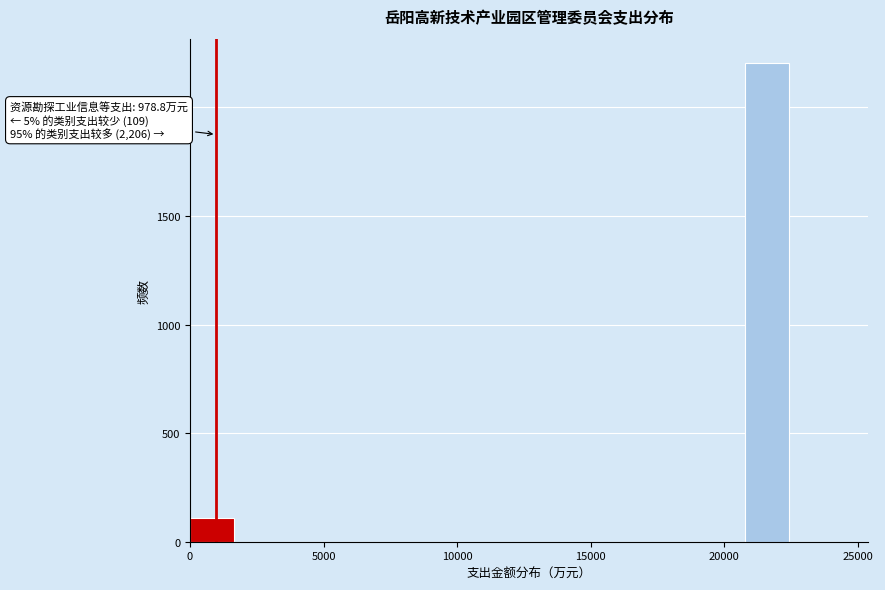

Around what value on the x-axis is the tallest bar? Give the approximate position of its centre, as read against the axis.

21500